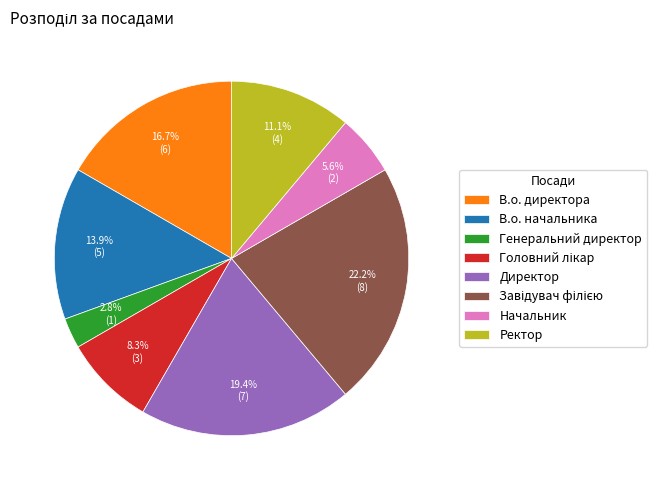

What is the ratio of the value at В.о. начальника to the value at Генеральний директор?

5.0